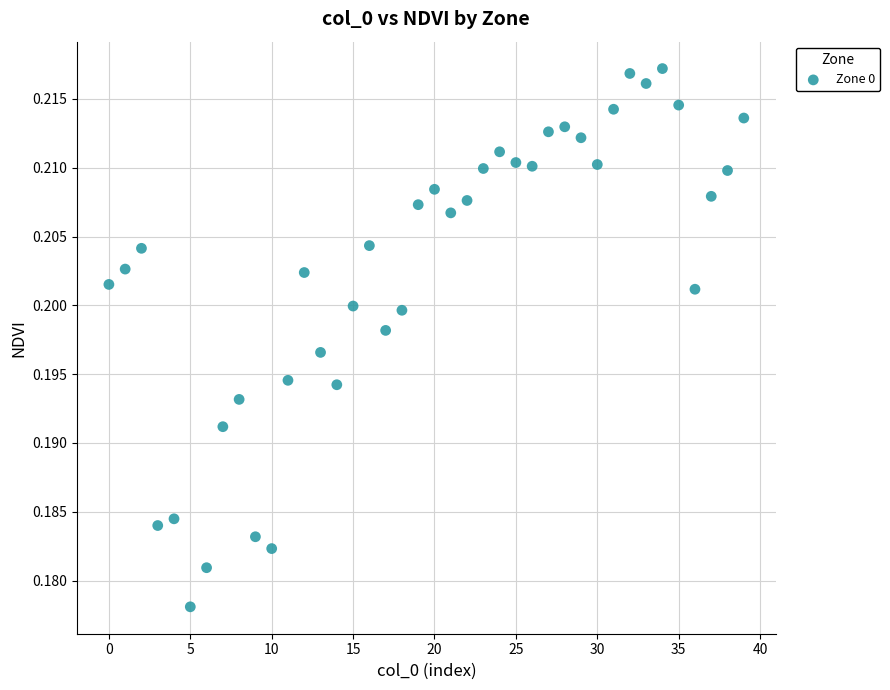

How many data points are displayed?

40